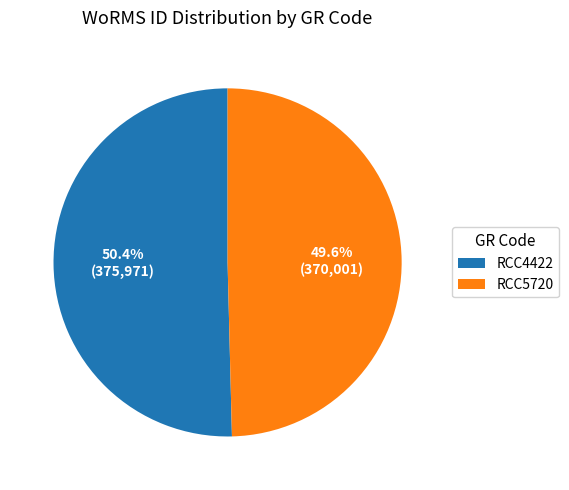

Is it true that RCC5720 is 35% of the pie?

False